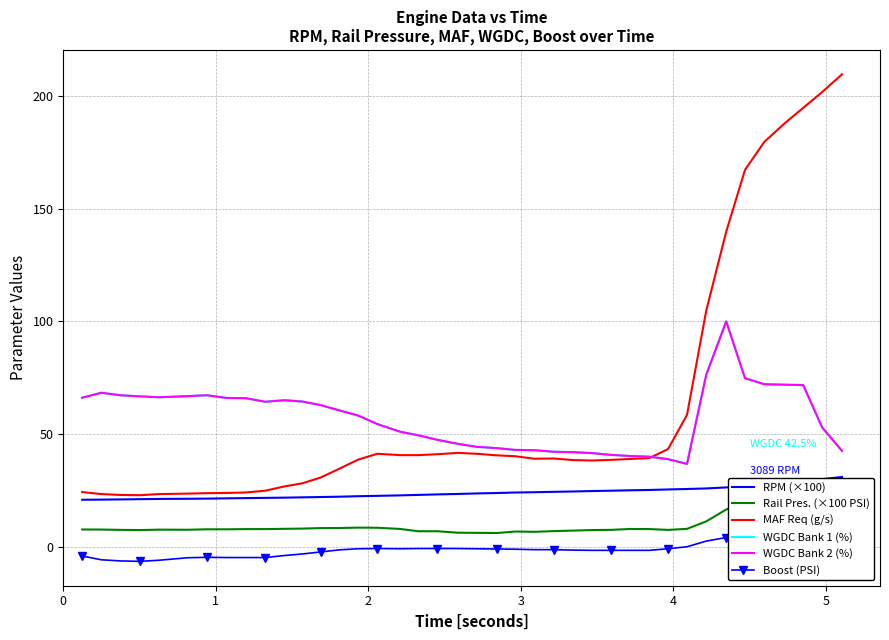

How many distinct data groups are displayed?

6